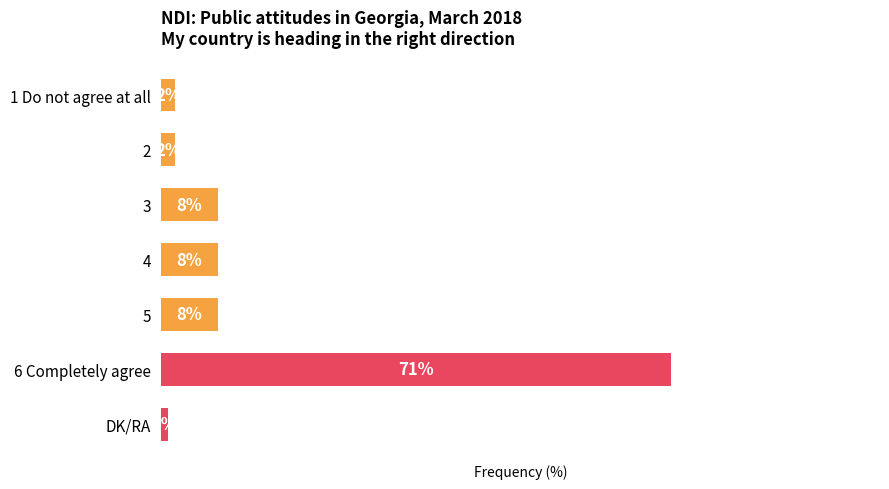

Which label corresponds to the smallest value in the chart?

DK/RA